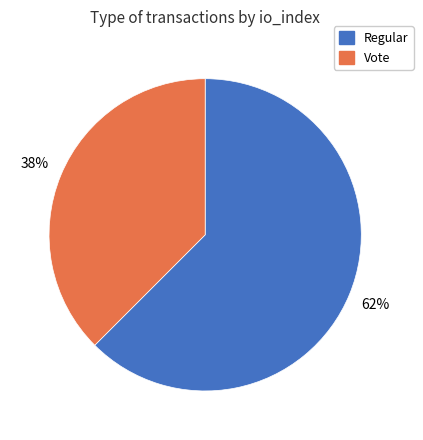

Is it true that Regular is 62% of the pie?

True